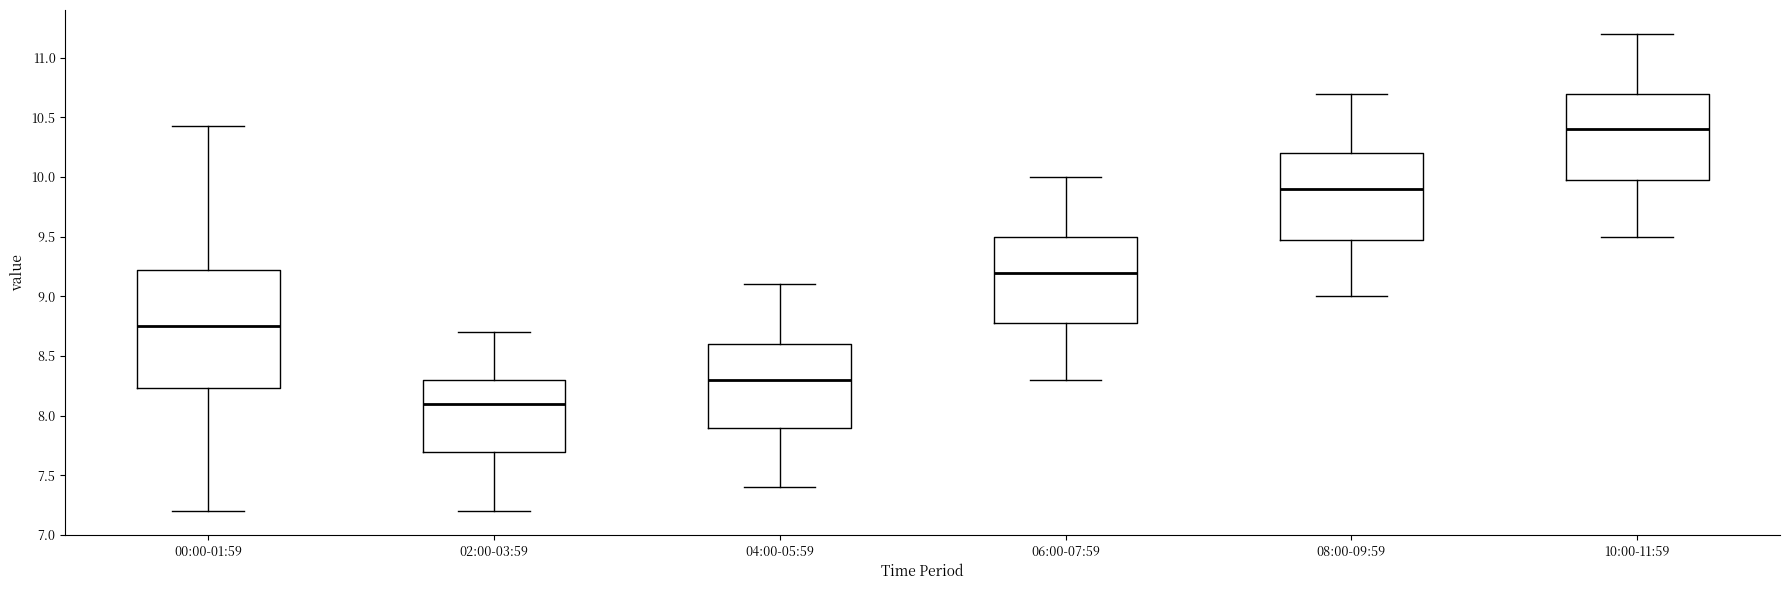

Which box is the tallest, from its lower edge to its upper edge?

00:00-01:59